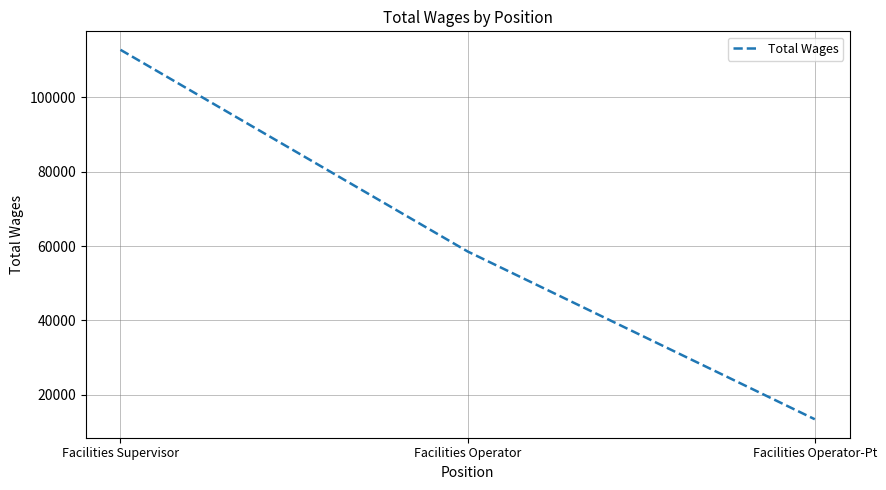

Is it true that the value at Facilities Operator-Pt is 7885?

False